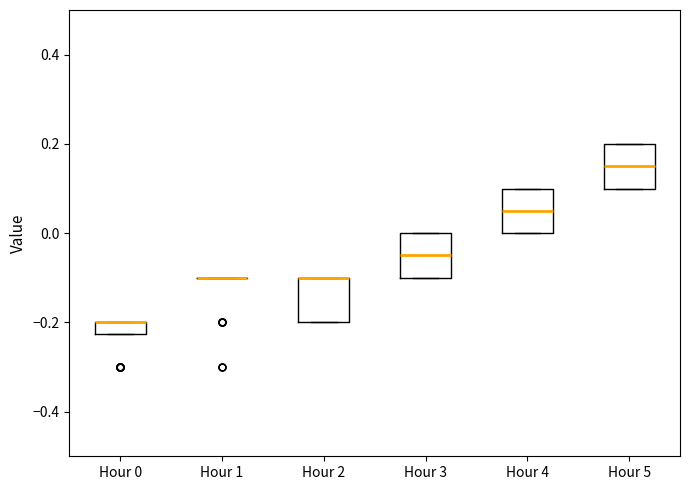

Where does the median line of the box for Hour 4 sit on the y-axis? The values are not printed on the chart, so give them approximately, as read against the axis.

0.06